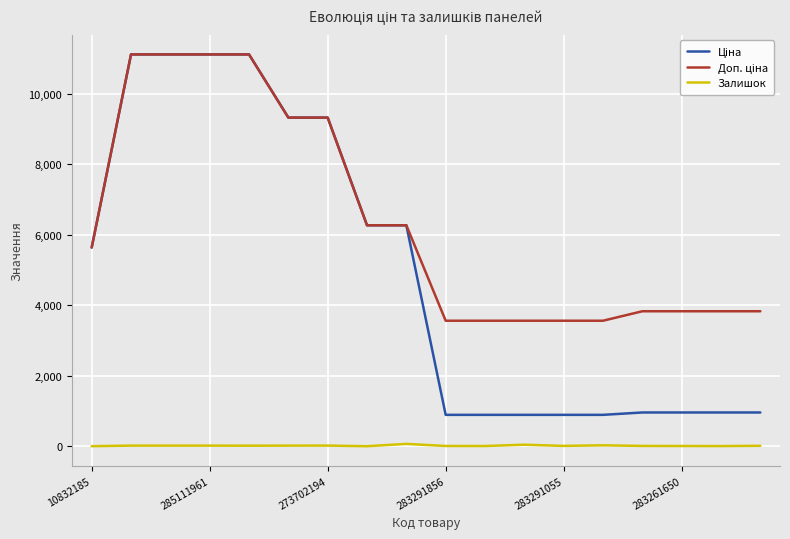

What is the greatest value displayed?

11113.6